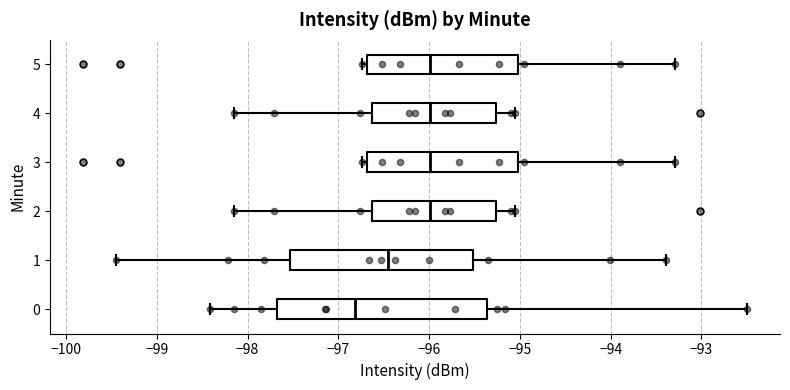

Reading bottom to top, transcribe this box plot: for each box, give where its median line is, the range the box spans, and where its two whiskers end, as read against the x-axis. The values are not printed on the chart, so give them approximately, as read against the axis.

0: median -96.8, box -97.7 to -95.4, whiskers -98.4 to -92.5
1: median -96.5, box -97.5 to -95.5, whiskers -99.4 to -93.4
2: median -96.0, box -96.6 to -95.3, whiskers -98.1 to -95.0
3: median -96.0, box -96.7 to -95.0, whiskers -96.7 (just left of the box's left edge) to -93.3
4: median -96.0, box -96.6 to -95.3, whiskers -98.1 to -95.0
5: median -96.0, box -96.7 to -95.0, whiskers -96.7 (just left of the box's left edge) to -93.3